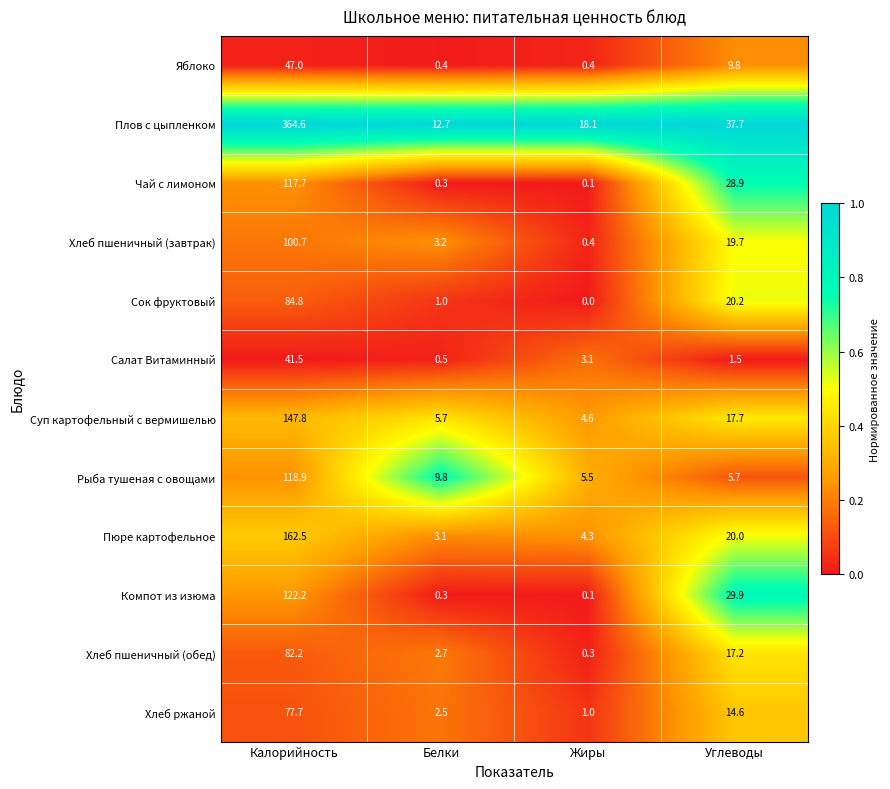

Where is Рыба тушеная с овощами nearest to the value 62?

Белки